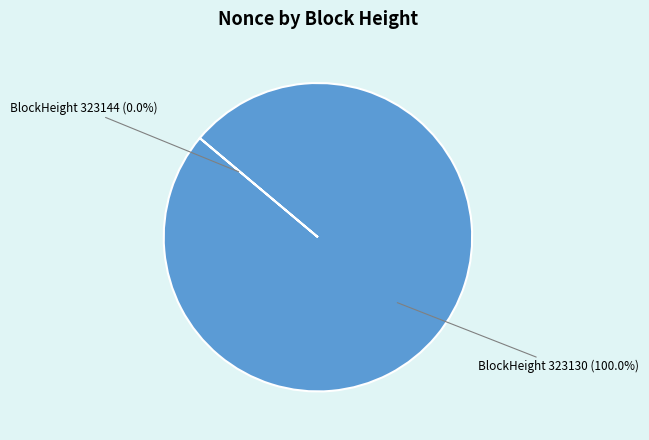

Does any single category account for the majority?

Yes